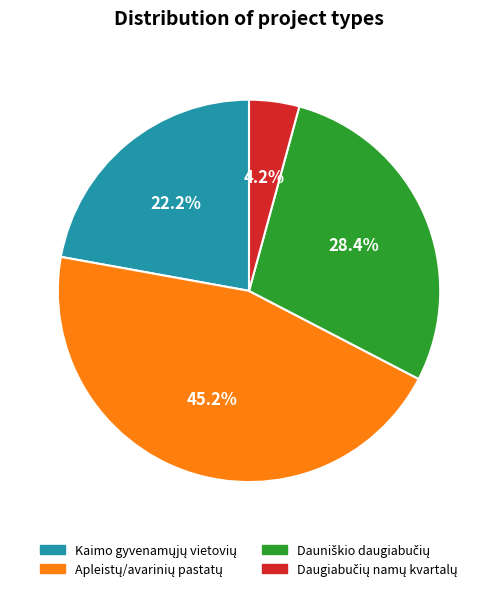

Does any single category account for the majority?

No